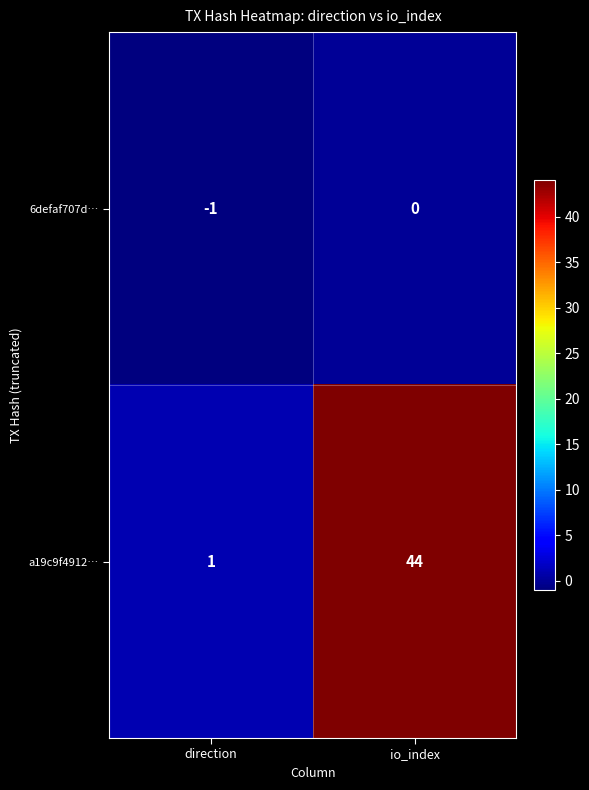

Reading right to left, list all the values displayed in this chart.

6defaf707d…: io_index=0	direction=-1
a19c9f4912…: io_index=44	direction=1